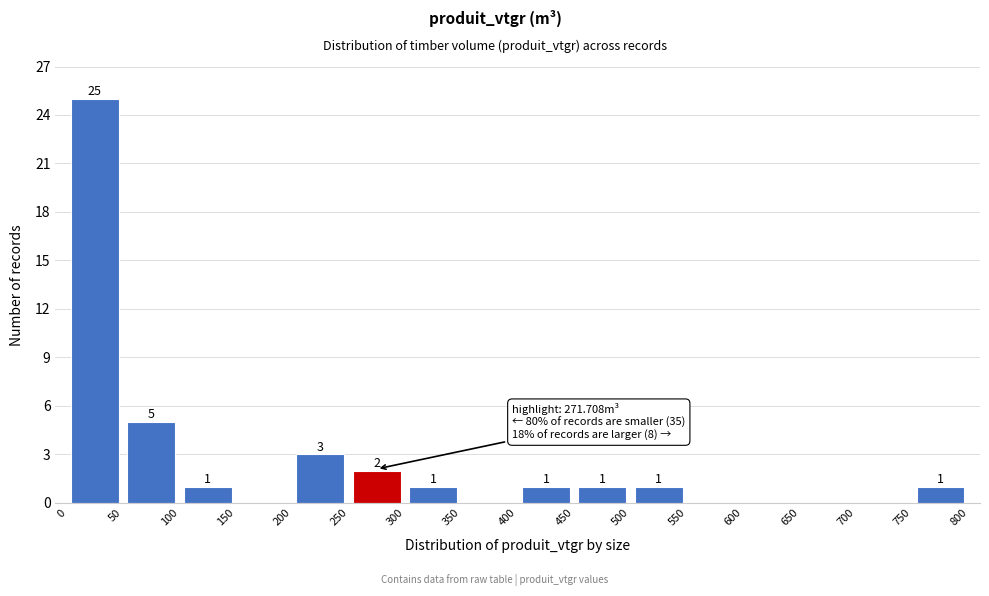

Over which range of the x-axis is the bar tallest?

0 to 50